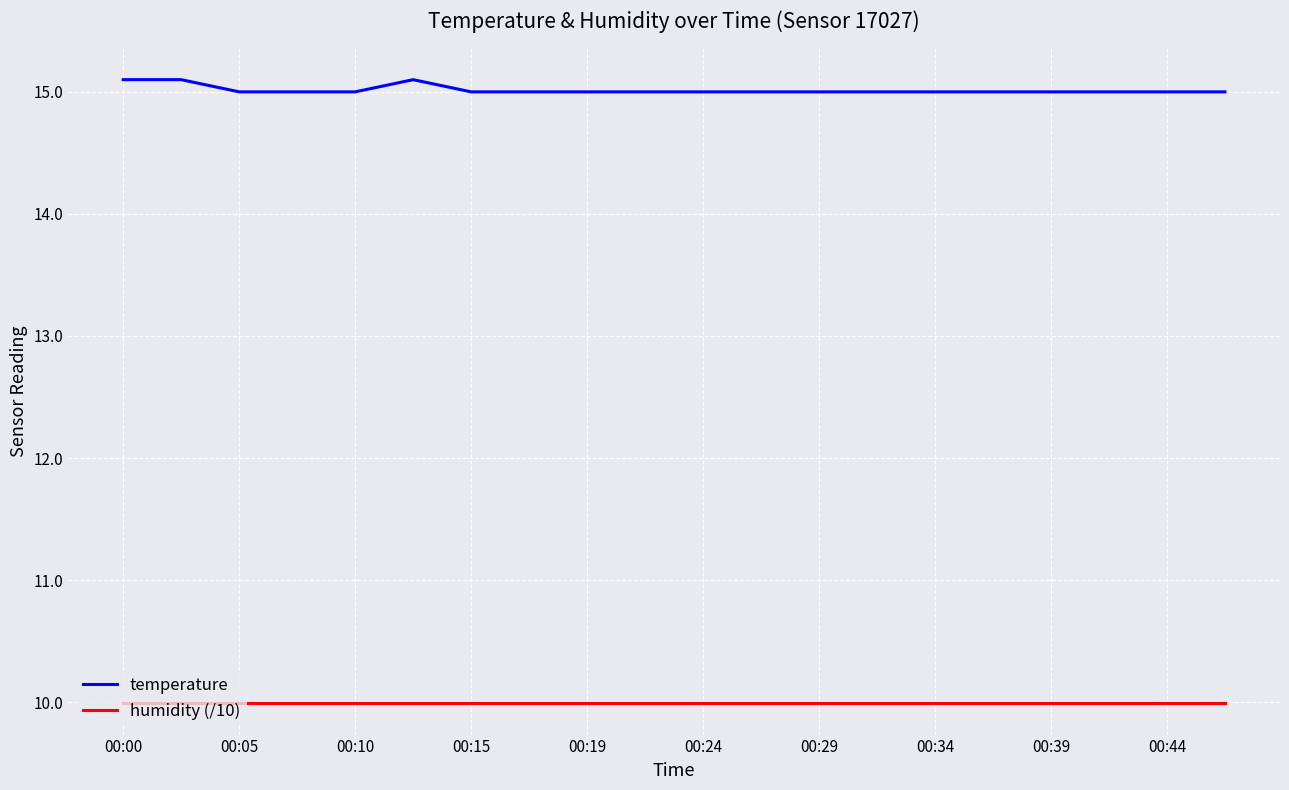

True or false: humidity (/10) and temperature cross at least once.

False